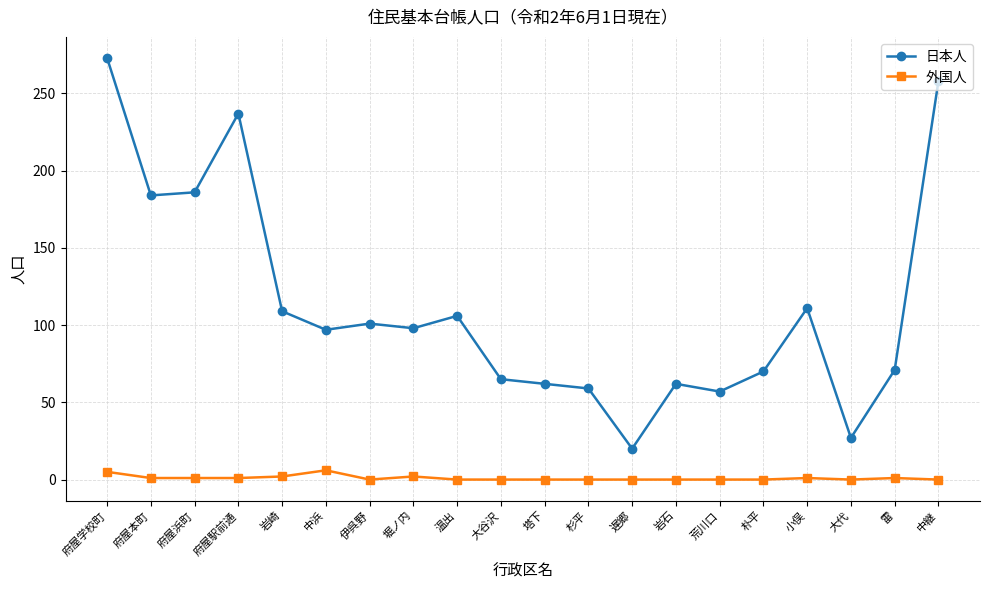

At which category does the chart reach its peak across all series?

府屋学校町